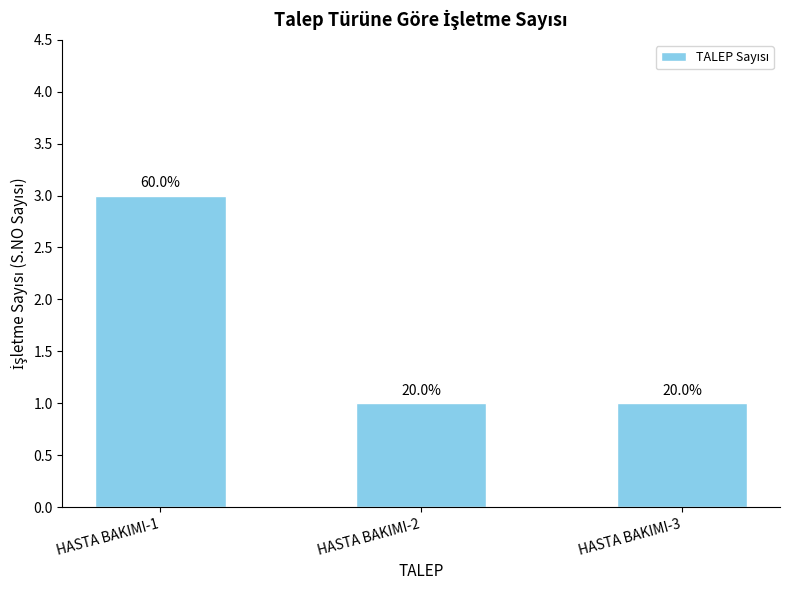

Are the bars horizontal?

No